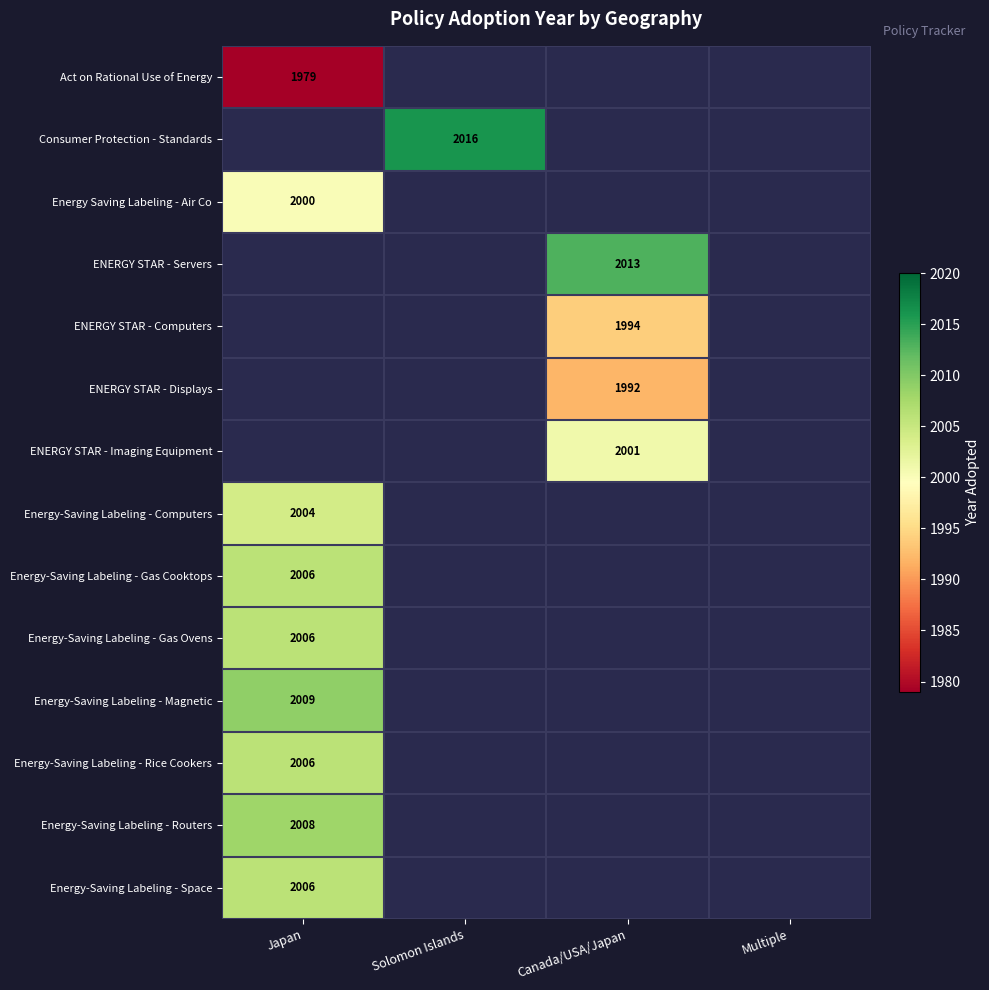

At which label is Energy-Saving Labeling - Rice Cookers closest to 2006?

Japan